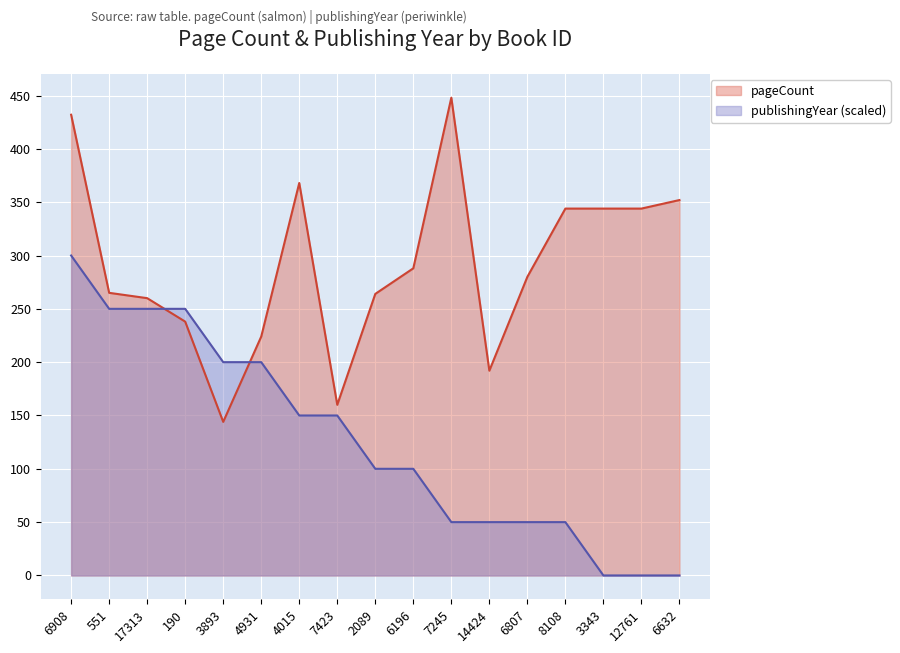

Reading right to left, extract all data points from this chart.

pageCount: 352	344	344	344	280	192	448	288	264	160	368	224	144	238	260	265	432
publishingYear: 0	0	0	50	50	50	50	100	100	150	150	200	200	250	250	250	300